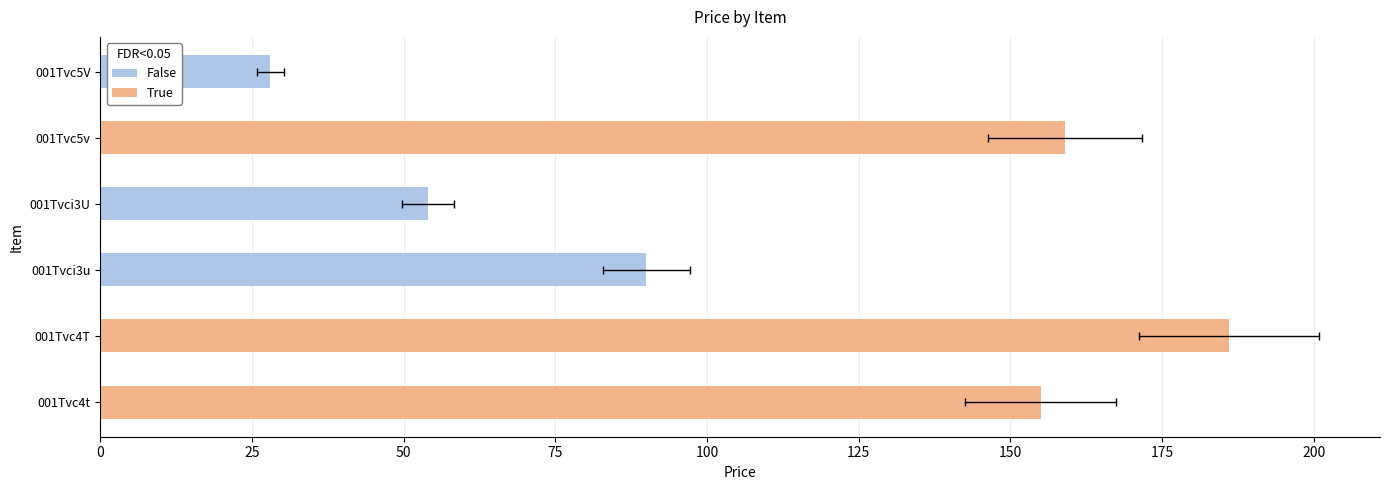

Reading left to right, extract all data points from this chart.

False: 90	54	28
True: 155	186	159